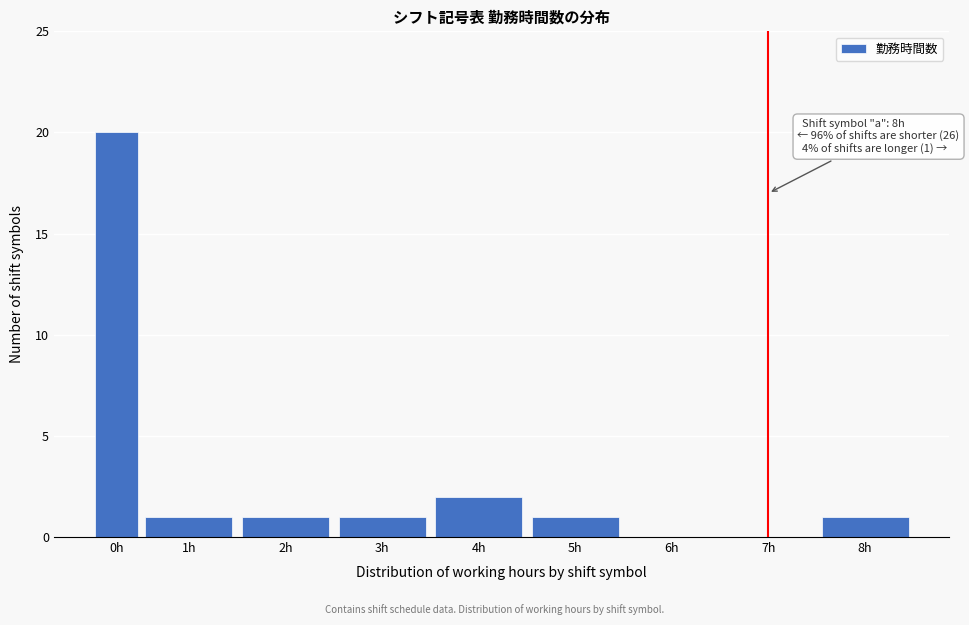

Reading left to right, extract all data points from this chart.

0h=20	1h=1	2h=1	3h=1	4h=2	5h=1	6h=0	7h=0	8h=1